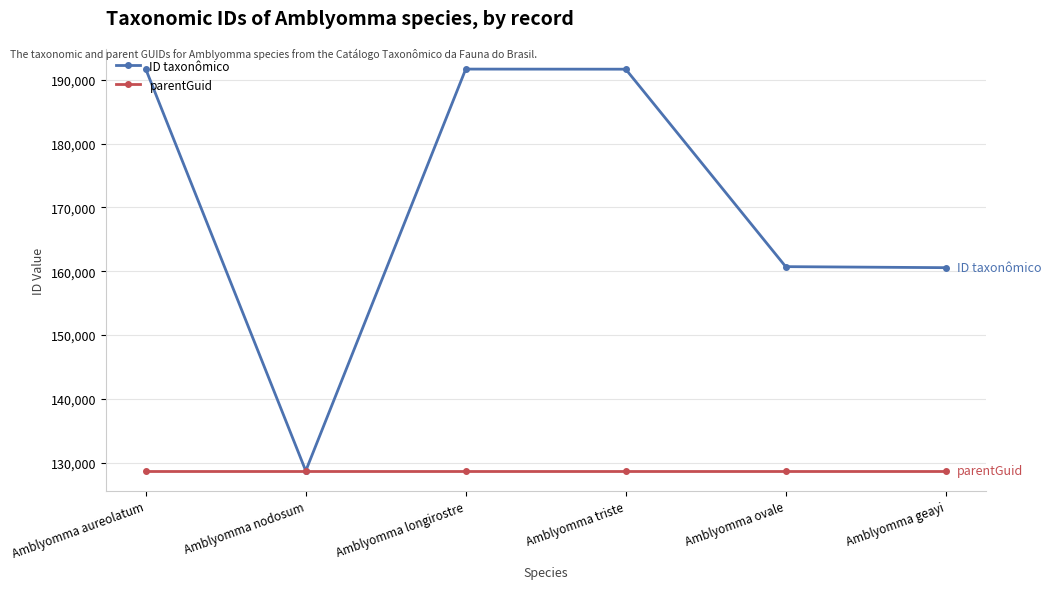

What is the highest value of the parentGuid series?

128725